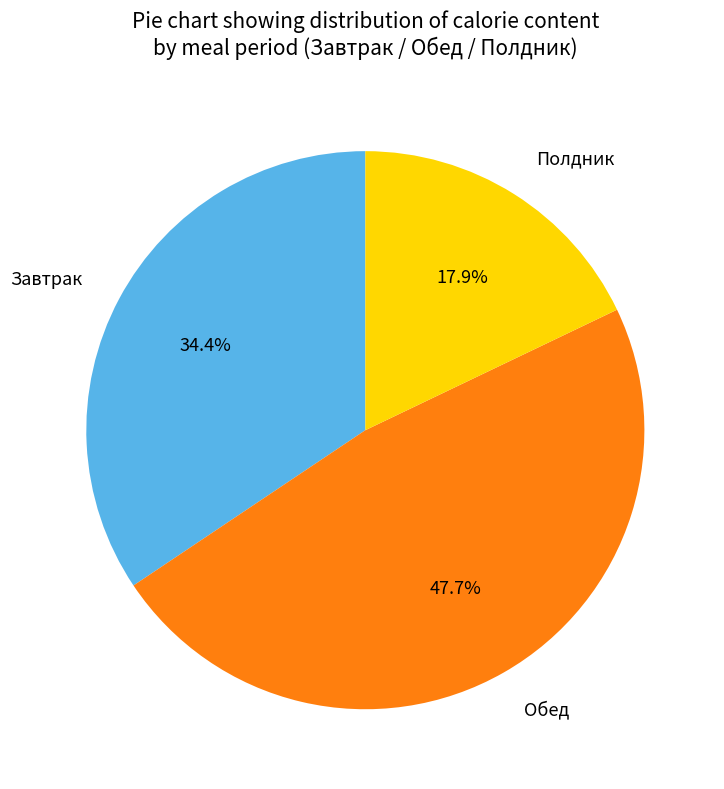

Does any single category account for the majority?

No